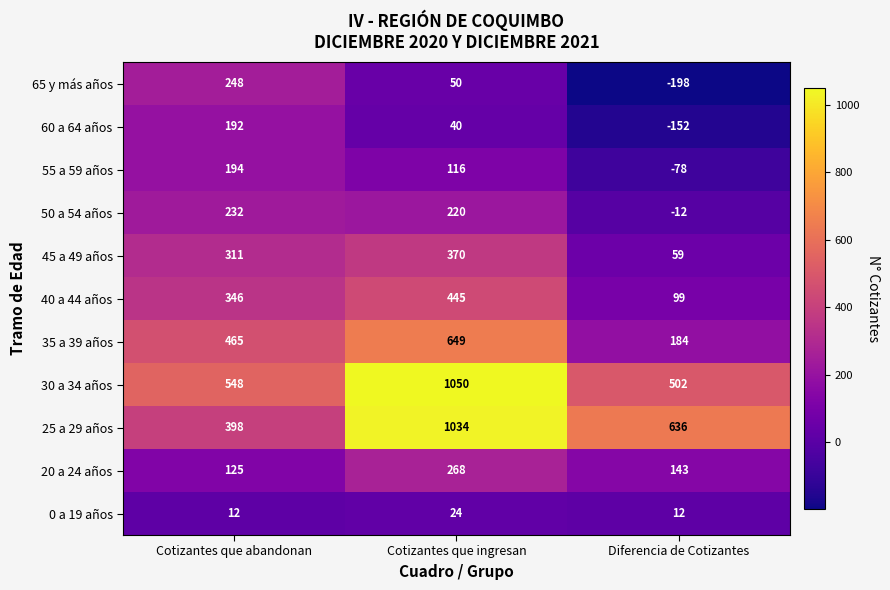

At which label does 50 a 54 años first exceed 220?

Cotizantes que abandonan